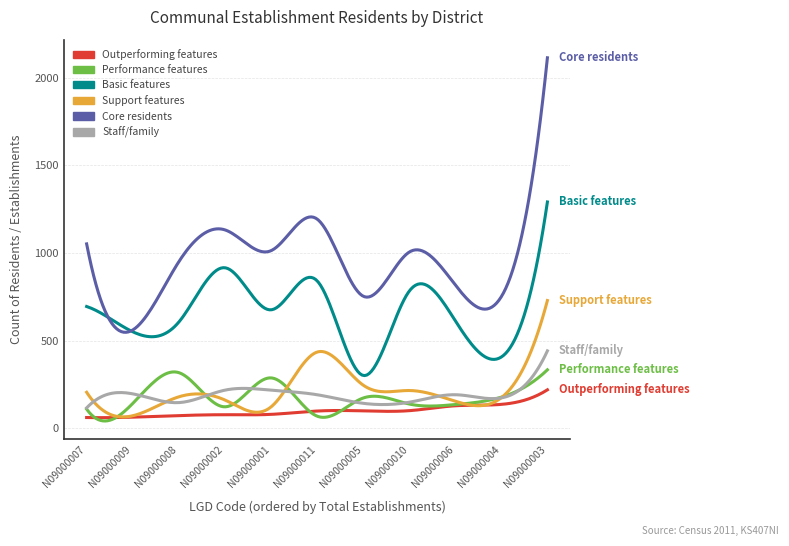

List the series in order of their peak value, lowest first.

Outperforming features, Performance features, Staff/family, Support features, Basic features, Core residents